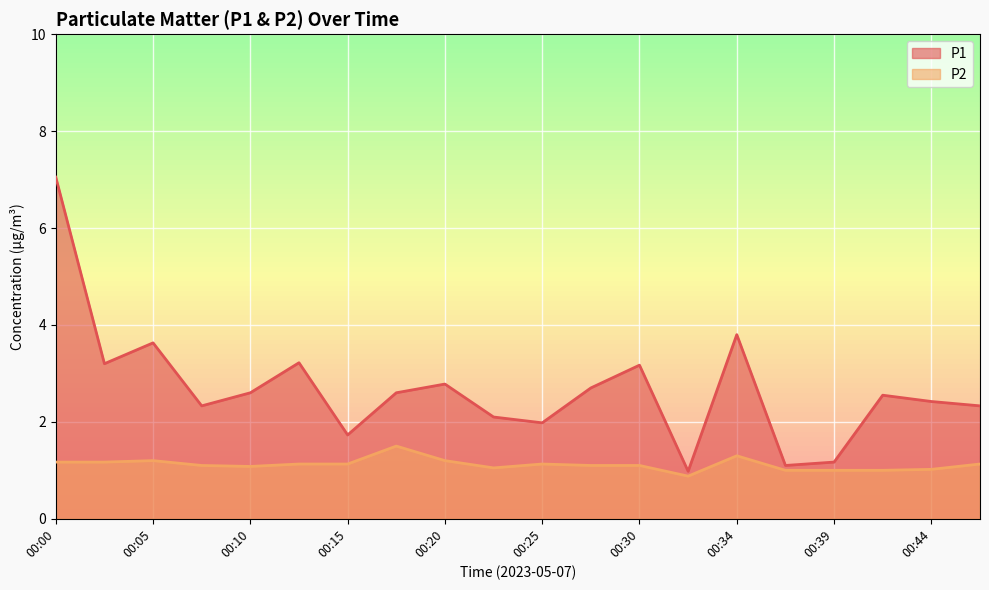

What is the smallest value displayed?

0.9